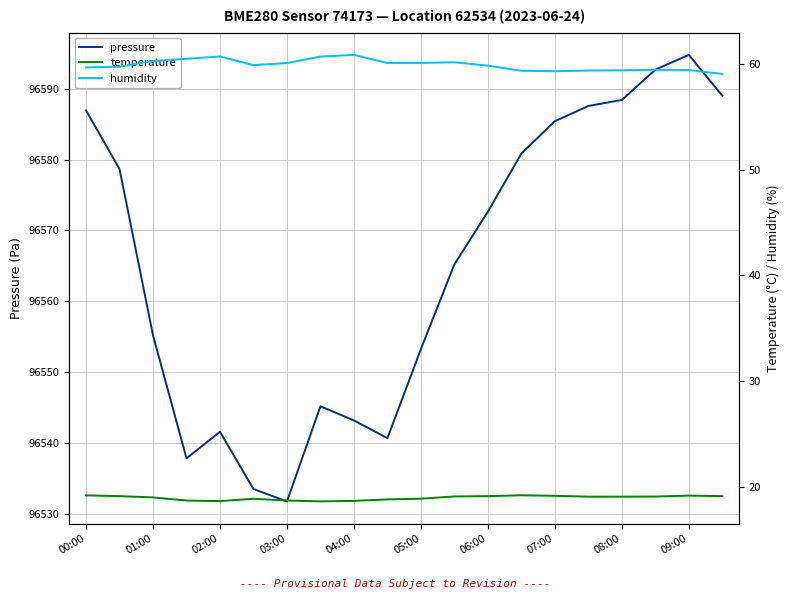

What is the minimum value for pressure?

96531.7